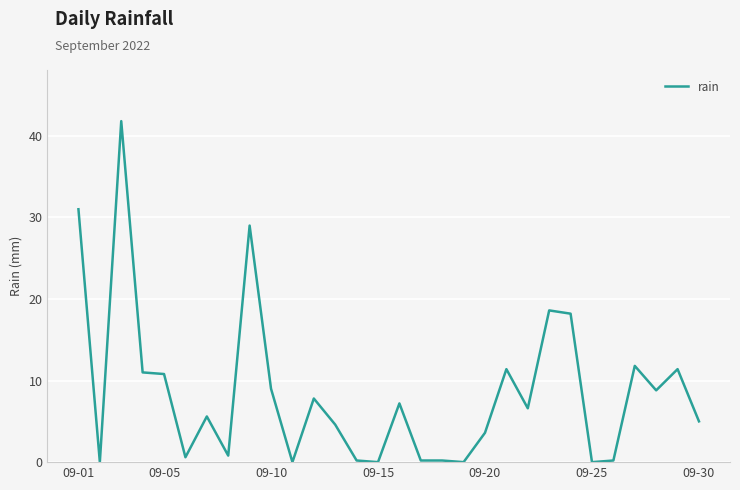

What is the difference between the maximum and minimum values?

41.8